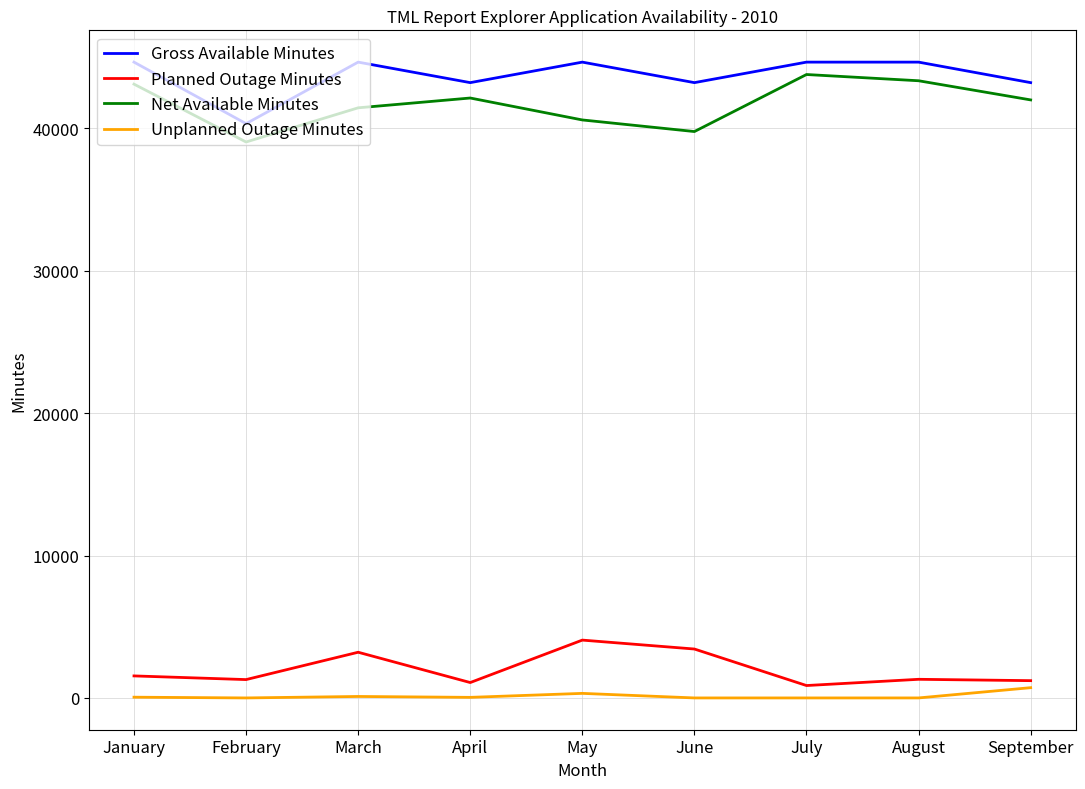

True or false: Net Available Minutes and Gross Available Minutes cross at least once.

False